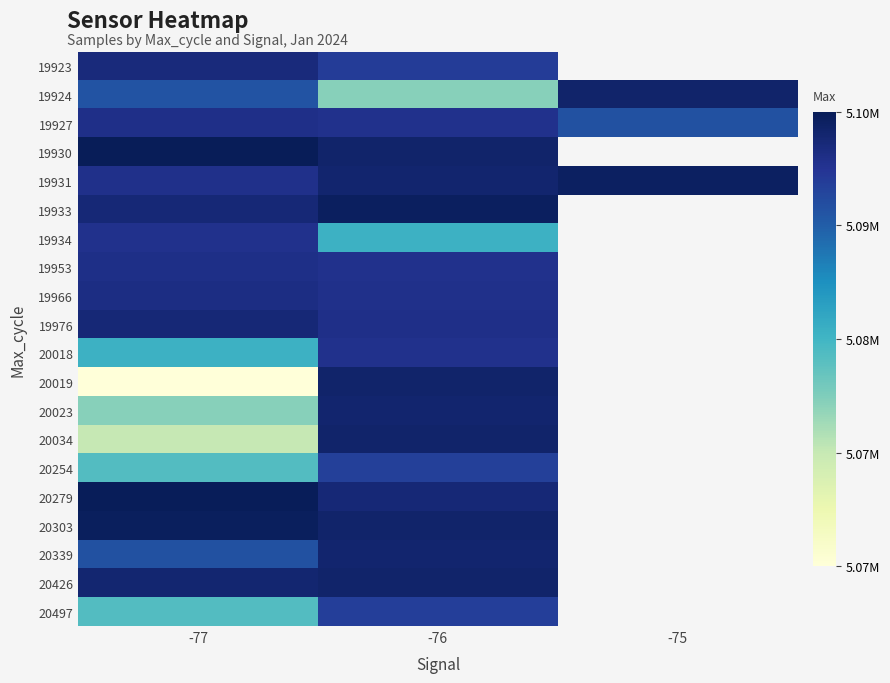

List the series in order of their peak value, lowest first.

20254, 20497, 19934, 20018, 19927, 19953, 19966, 19923, 19976, 20023, 20339, 19924, 20019, 20426, 20034, 19931, 19933, 20303, 20279, 19930